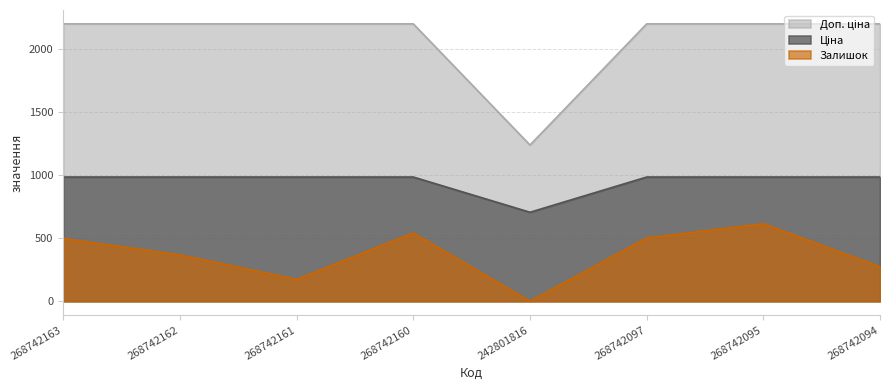

In Ціна, how many points are lower than both neighbors (excluding endpoints)?

1